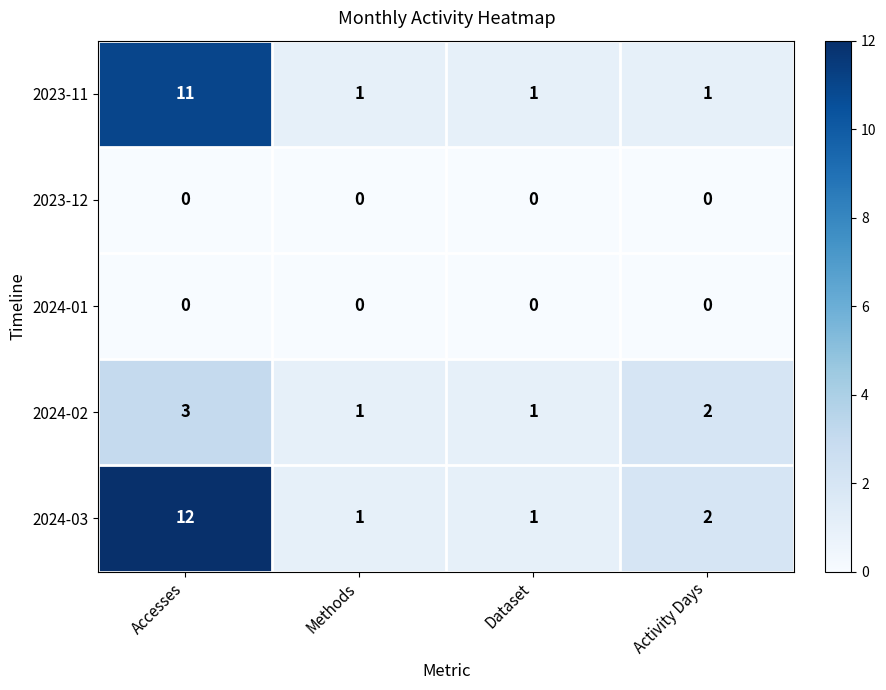

Reading left to right, transcribe all the data shown in this chart.

2023-11: 11	1	1	1
2023-12: 0	0	0	0
2024-01: 0	0	0	0
2024-02: 3	1	1	2
2024-03: 12	1	1	2